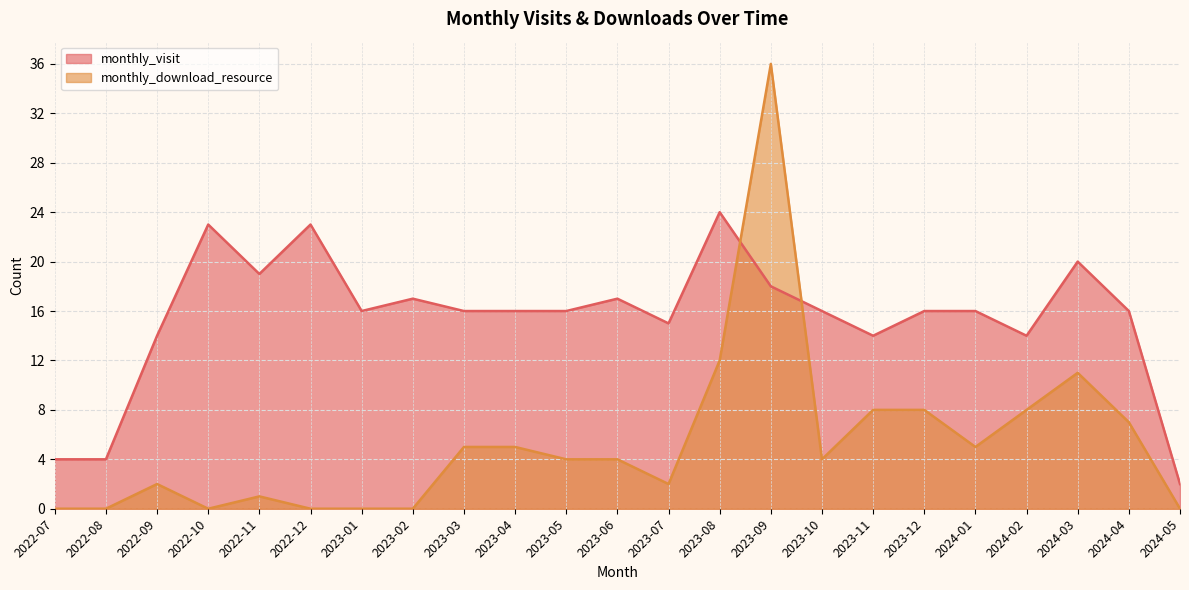

True or false: monthly_visit and monthly_download_resource cross at least once.

True